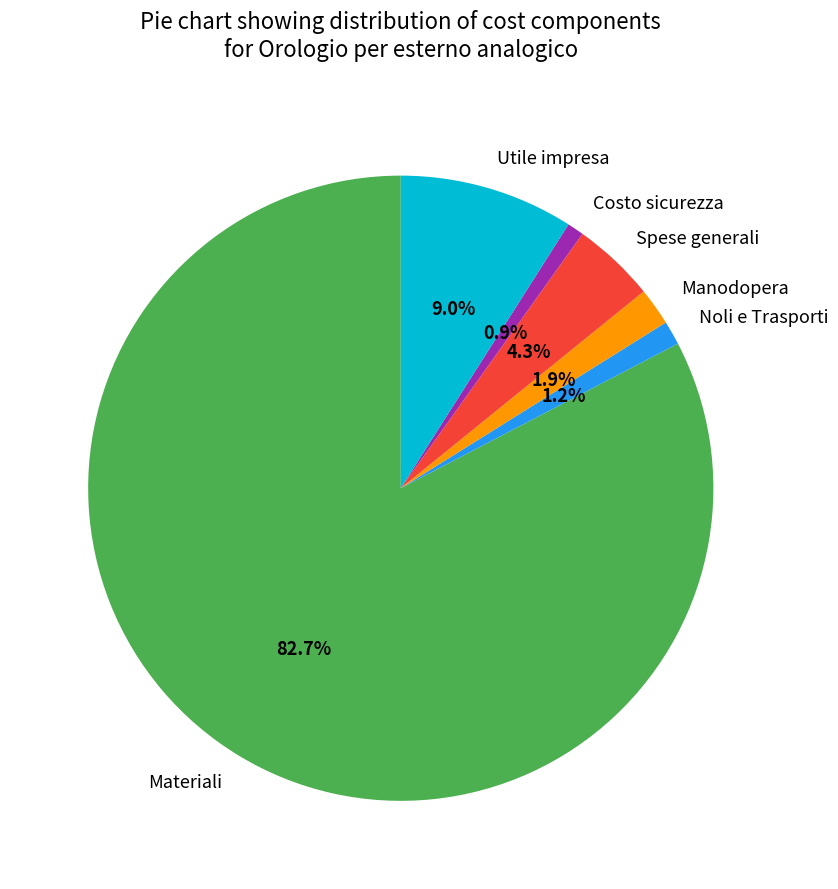

Approximately how many times larger is the value at Materiali compared to Costo sicurezza?

96.3